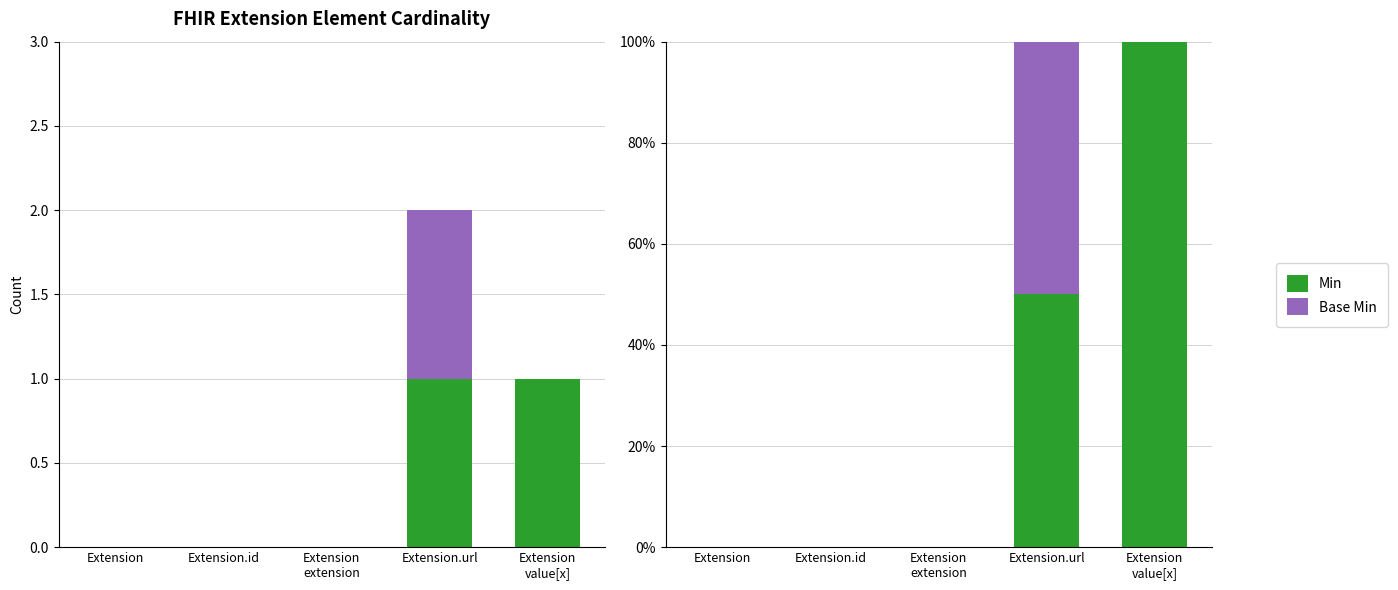

What are all the series names shown in the legend?

Min, Base Min